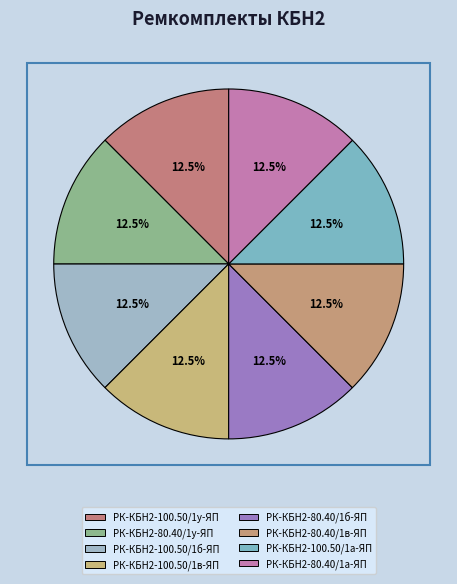

How many segments does this pie chart have?

8